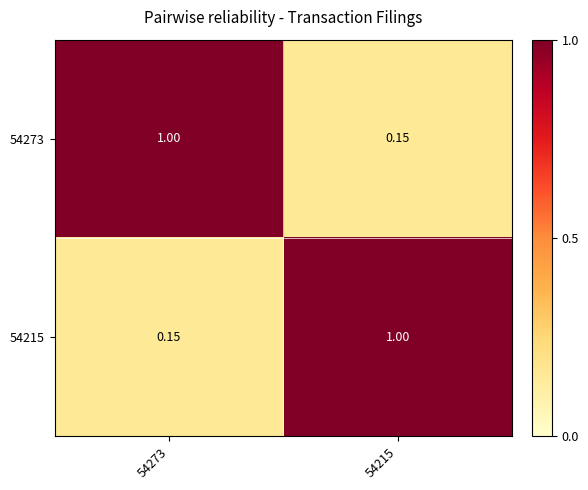

Is the value of 54273 at 54215 greater than the value of 54215 at 54215?

No